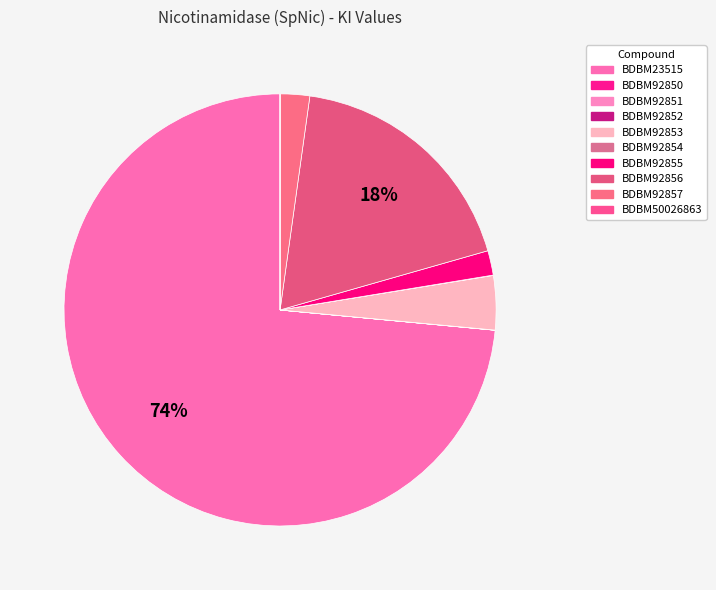

The BDBM92850 slice represents 1% of the pie. True or false?

False